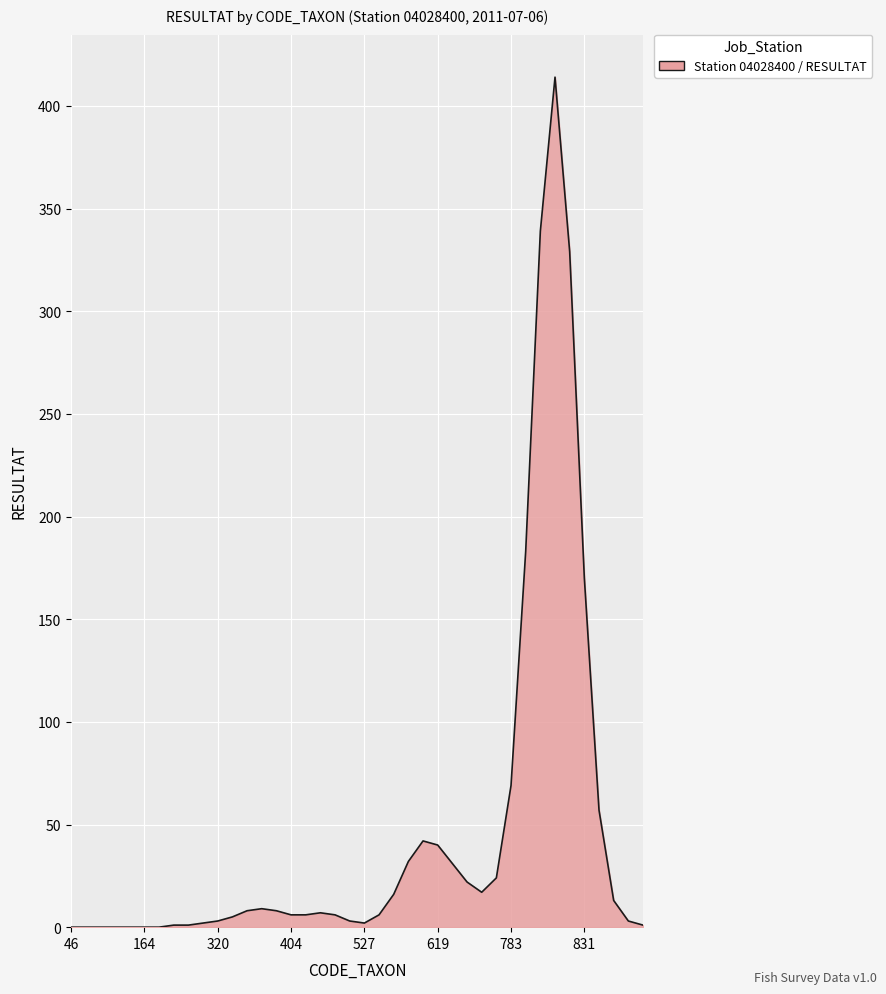

Does the chart display data point markers on the line(s)?

No